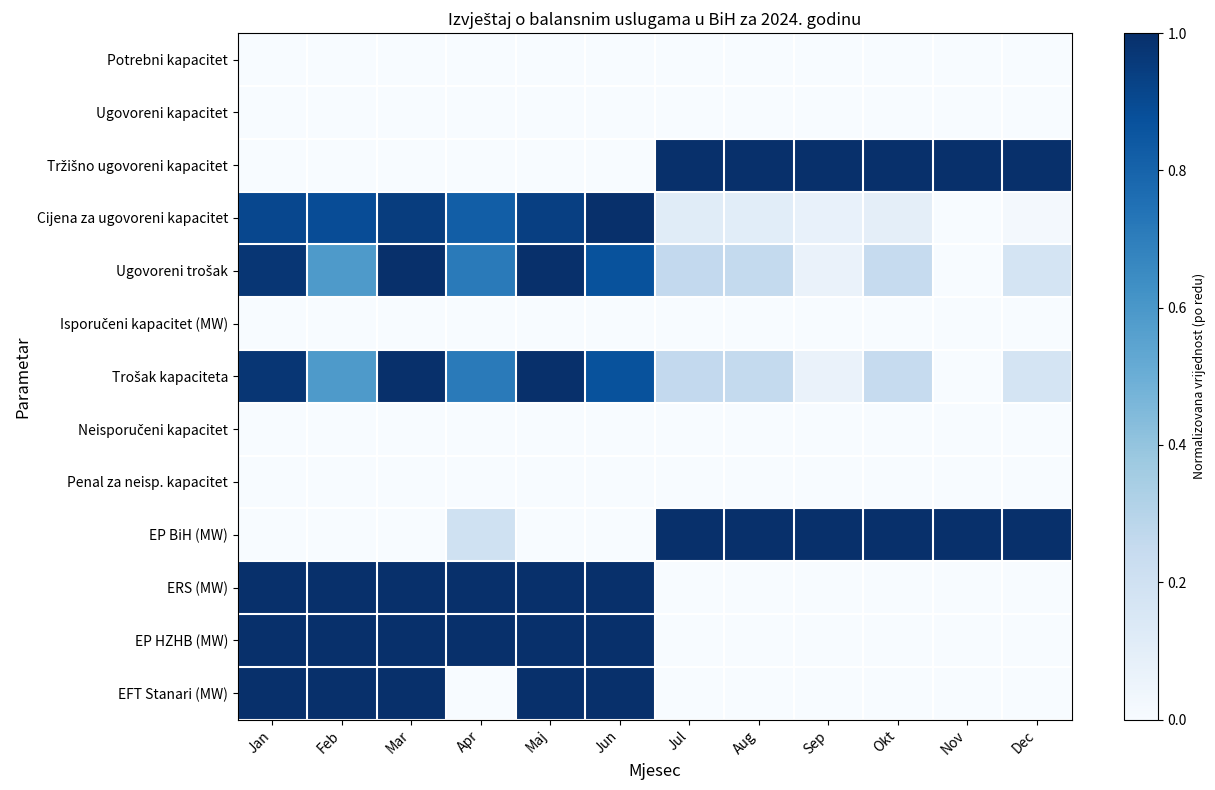

At which category is the sum across all series the highest?

Mar